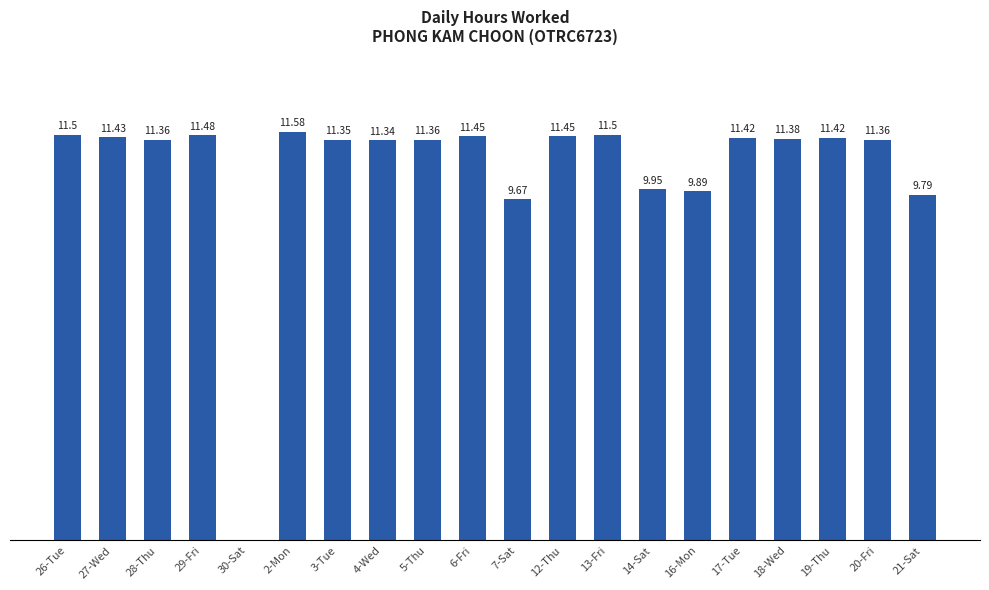

Which has a higher value, 19-Thu or 2-Mon?

2-Mon